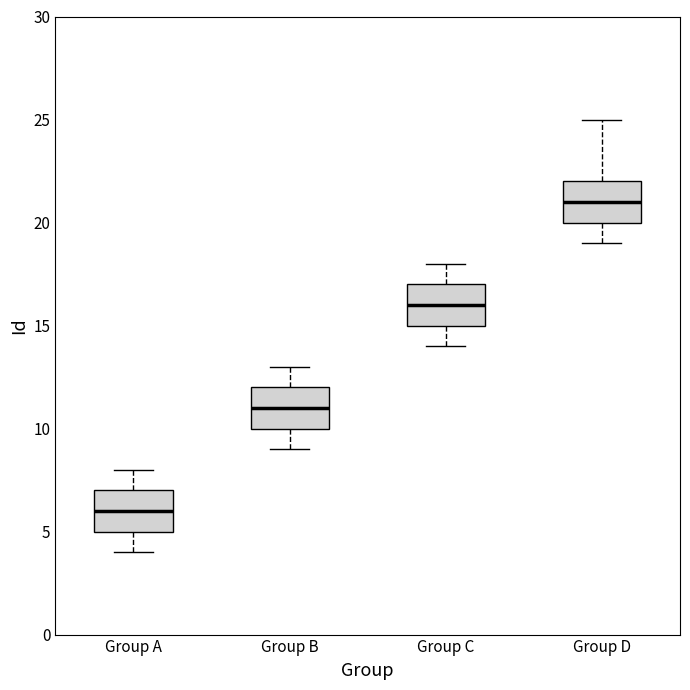

Reading left to right, read every box against the y-axis: the position of its median line, the range the box covers, and the ends of its whiskers. The values are not printed on the chart, so give them approximately, as read against the axis.

Group A: median 6, box 5 to 7, whiskers 4 to 8
Group B: median 11, box 10 to 12, whiskers 9 to 13
Group C: median 16, box 15 to 17, whiskers 14 to 18
Group D: median 21, box 20 to 22, whiskers 19 to 25